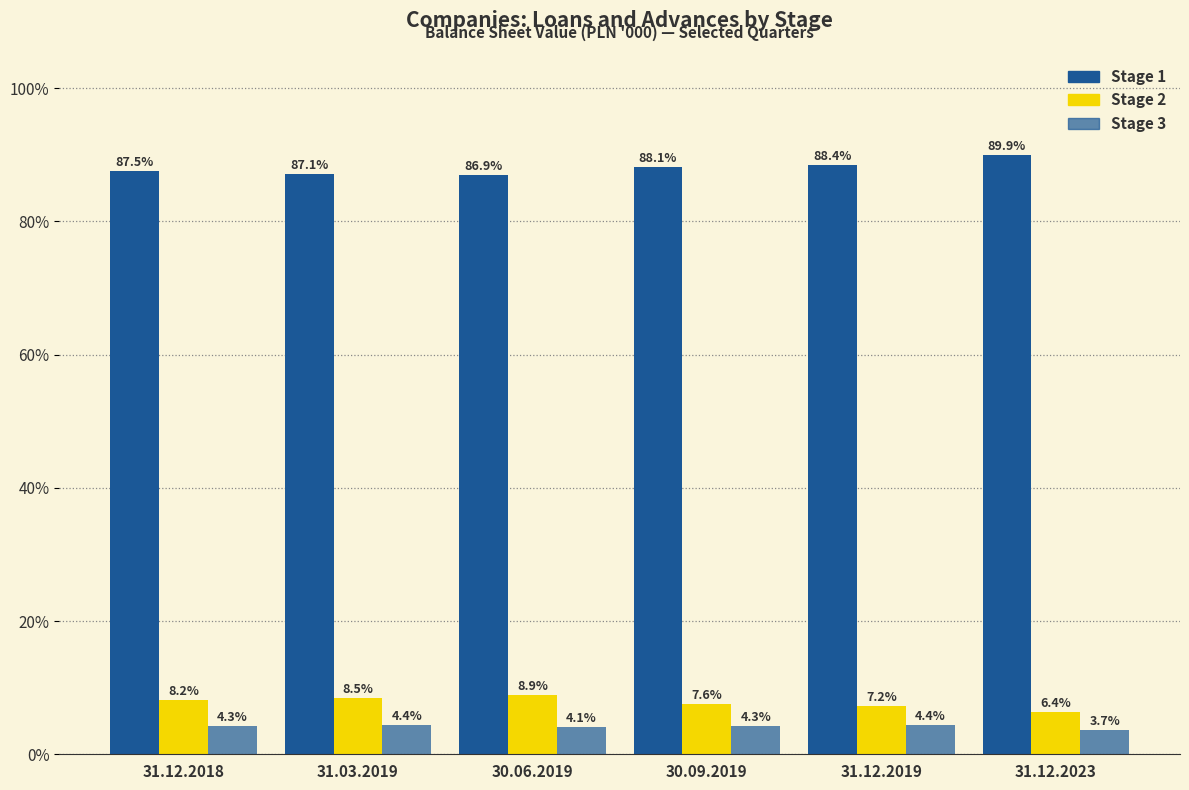

The Stage 1 series shows 19.1 at 31.12.2018. True or false?

False